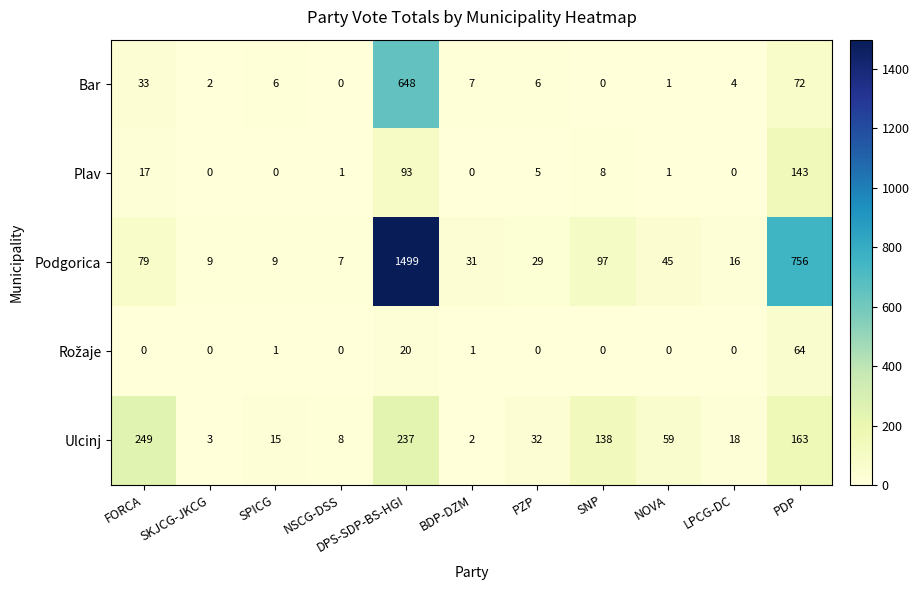

What is the sum of all Ulcinj values?

924